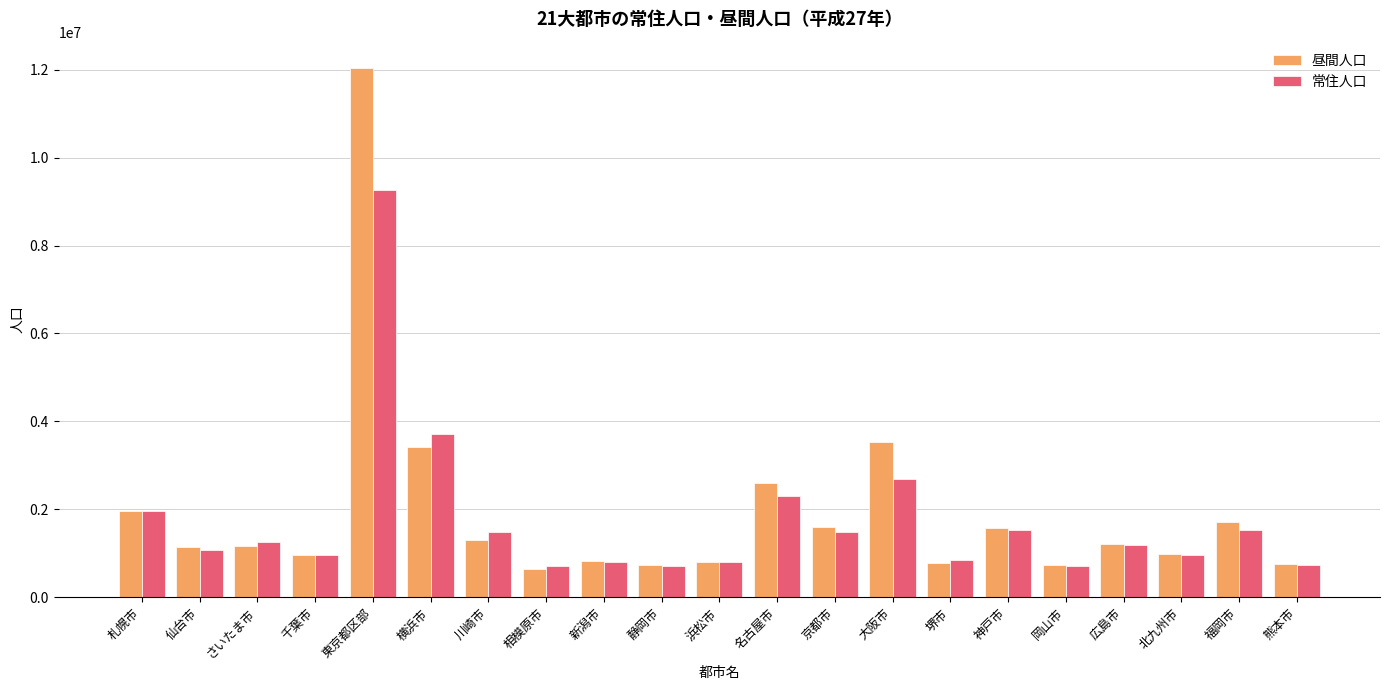

What is the average value of the 昼間人口 series?

1926860